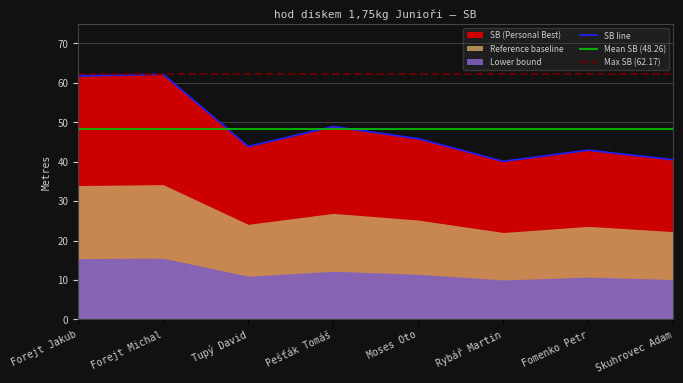

What is the change in value from Pešťák Tomáš to Rybář Martin?

-8.8